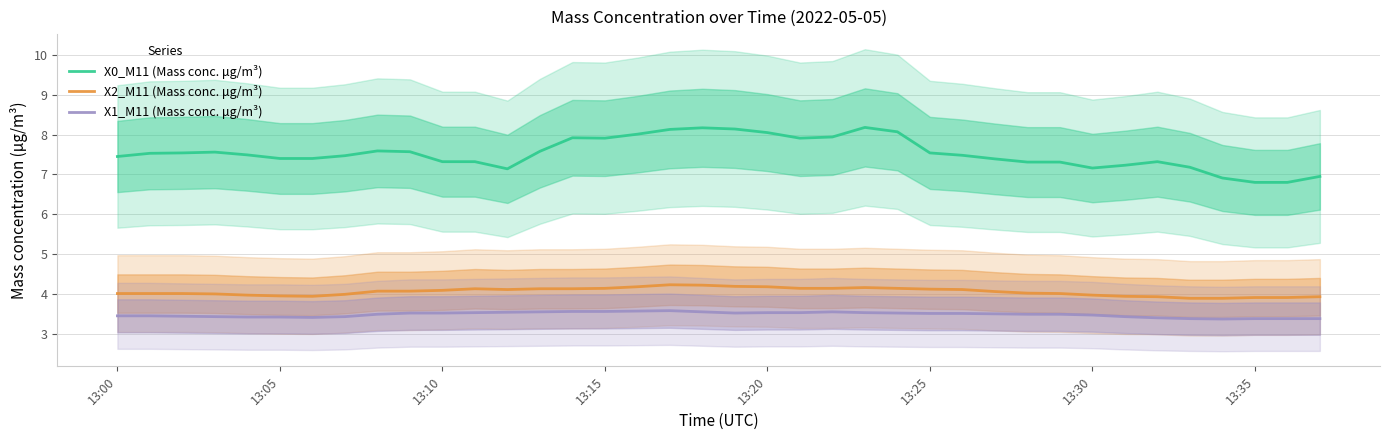

True or false: X2_M11 (Mass conc. μg/m³) and X1_M11 (Mass conc. μg/m³) cross at least once.

False